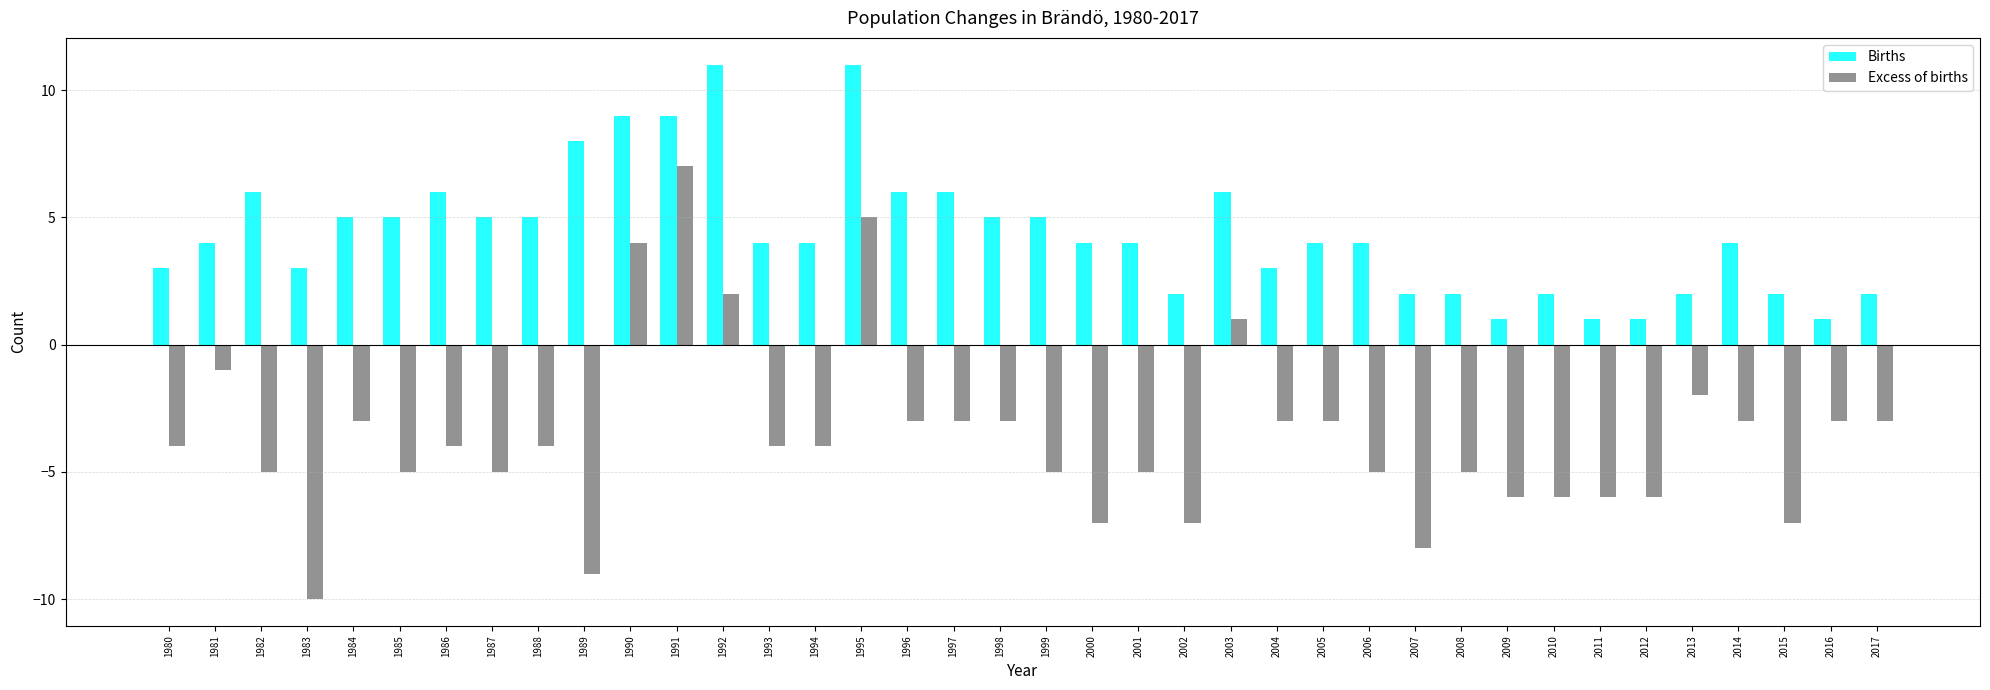

How many categories are shown in the chart?

38